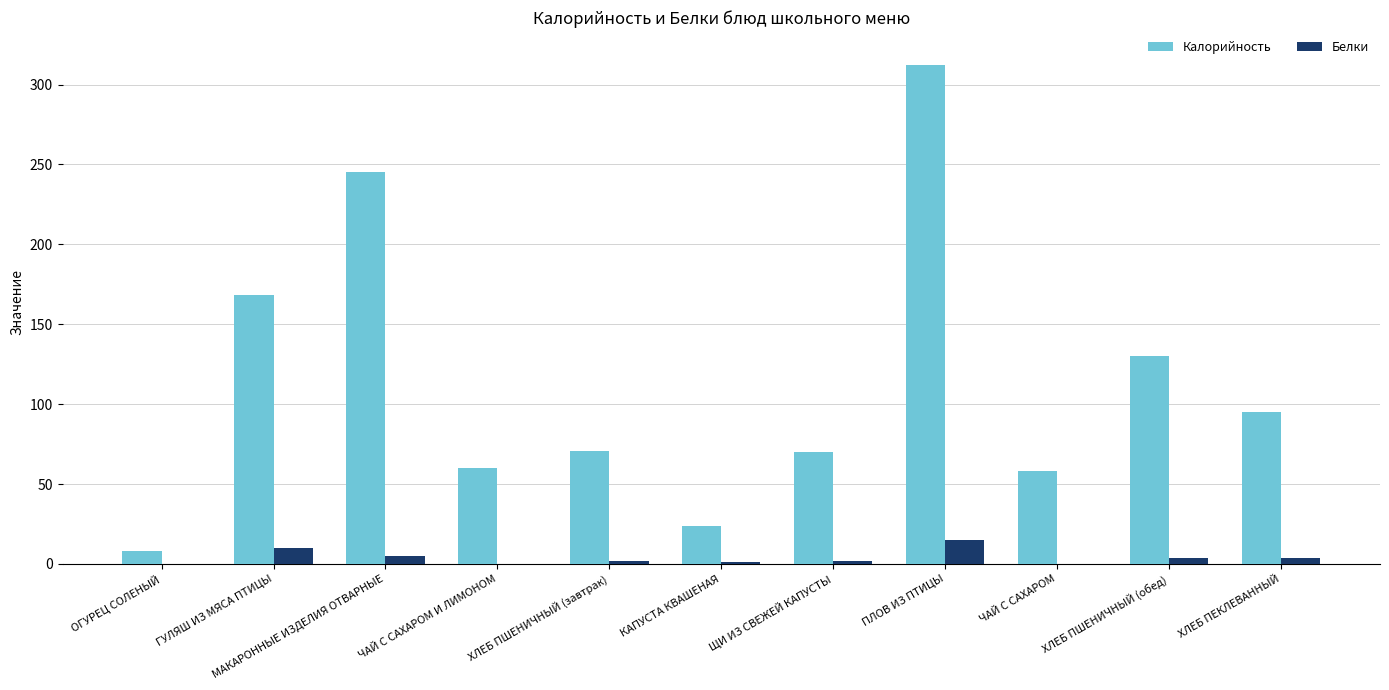

How many series are shown in this chart?

2